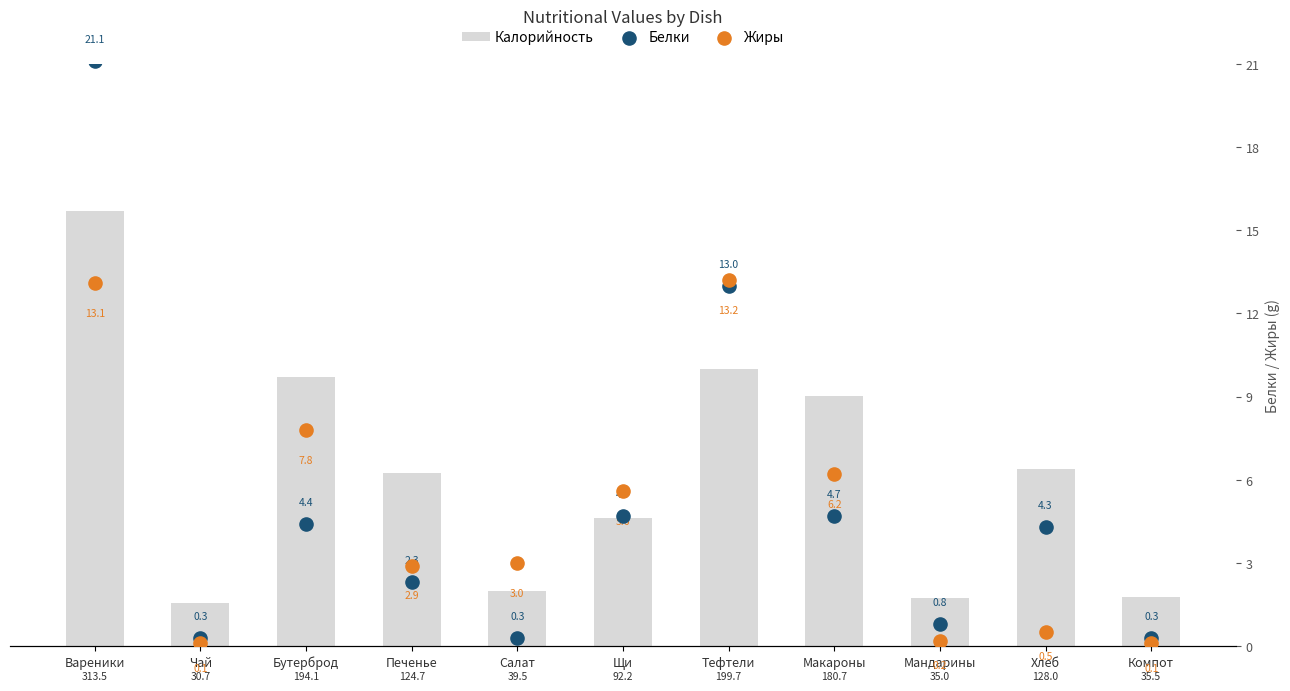

What are all the series names shown in the legend?

Калорийность, Белки, Жиры